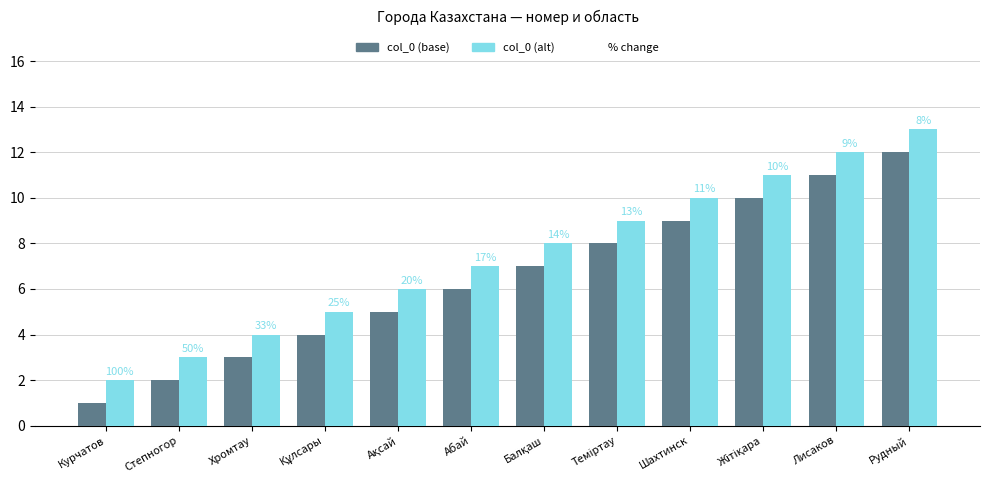

How many groups of bars are there?

12